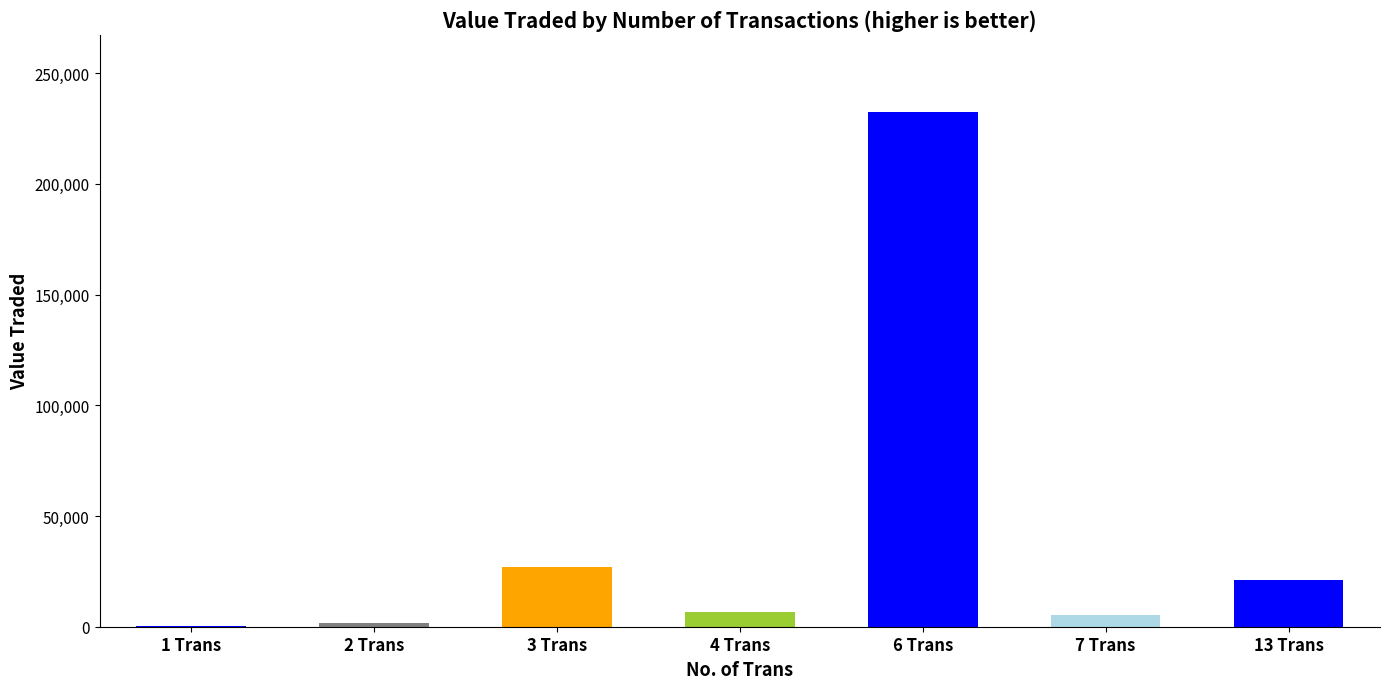

What is the label of the 1st bar from the left?

1 Trans